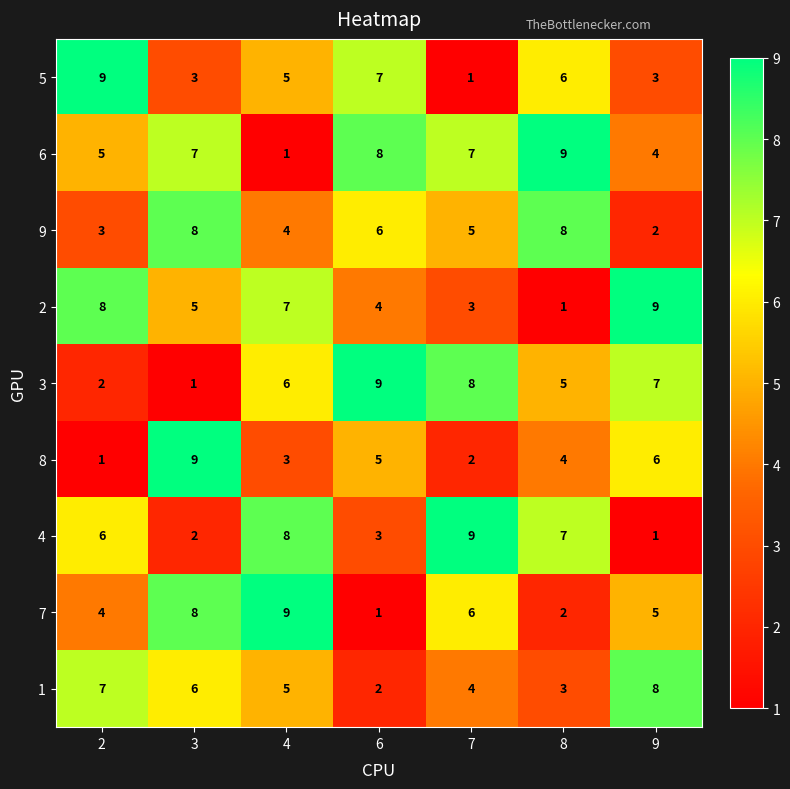

What is the average value of the 4 series?

5